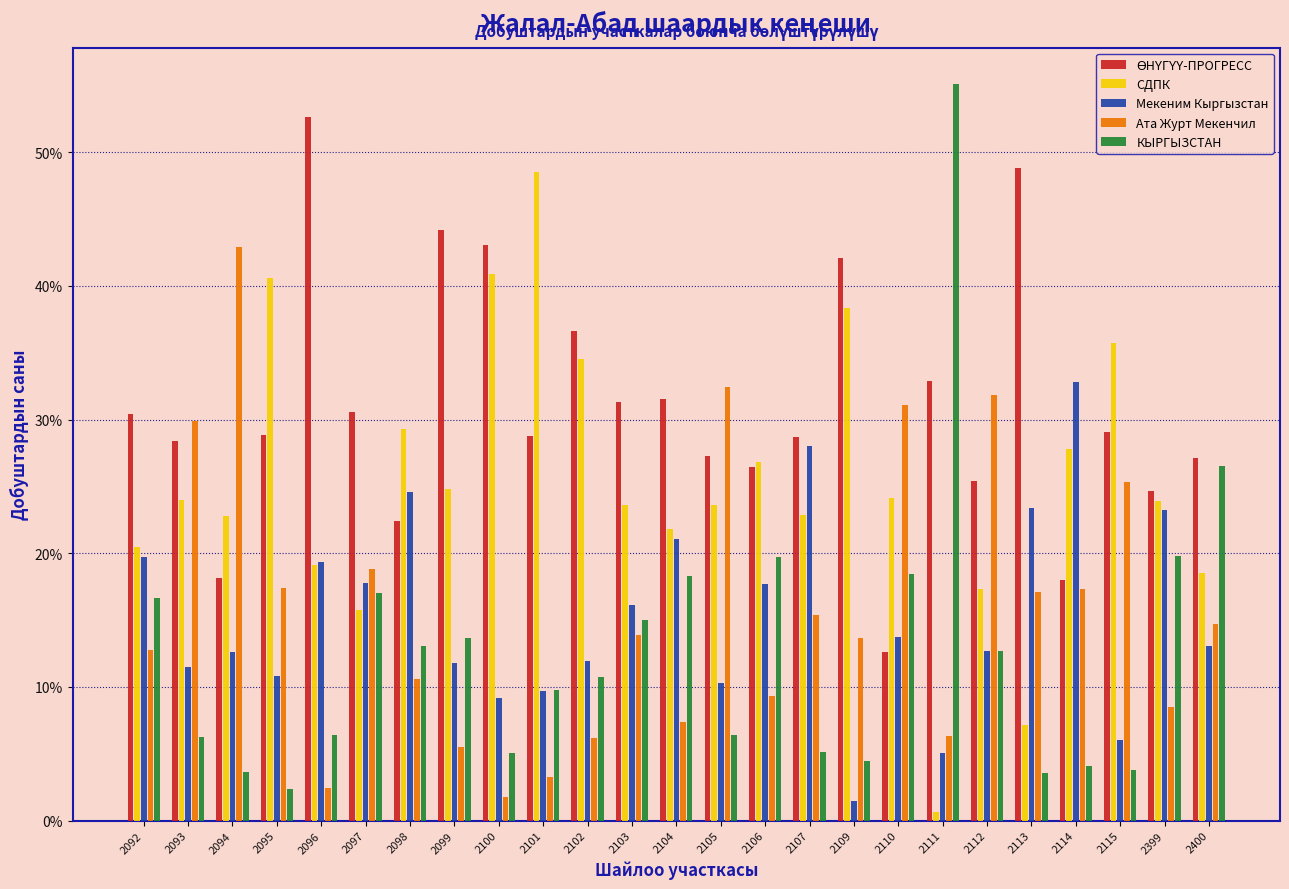

Is the value of Мекеним Кыргызстан at 2099 greater than the value of Ата Журт Мекенчил at 2101?

Yes